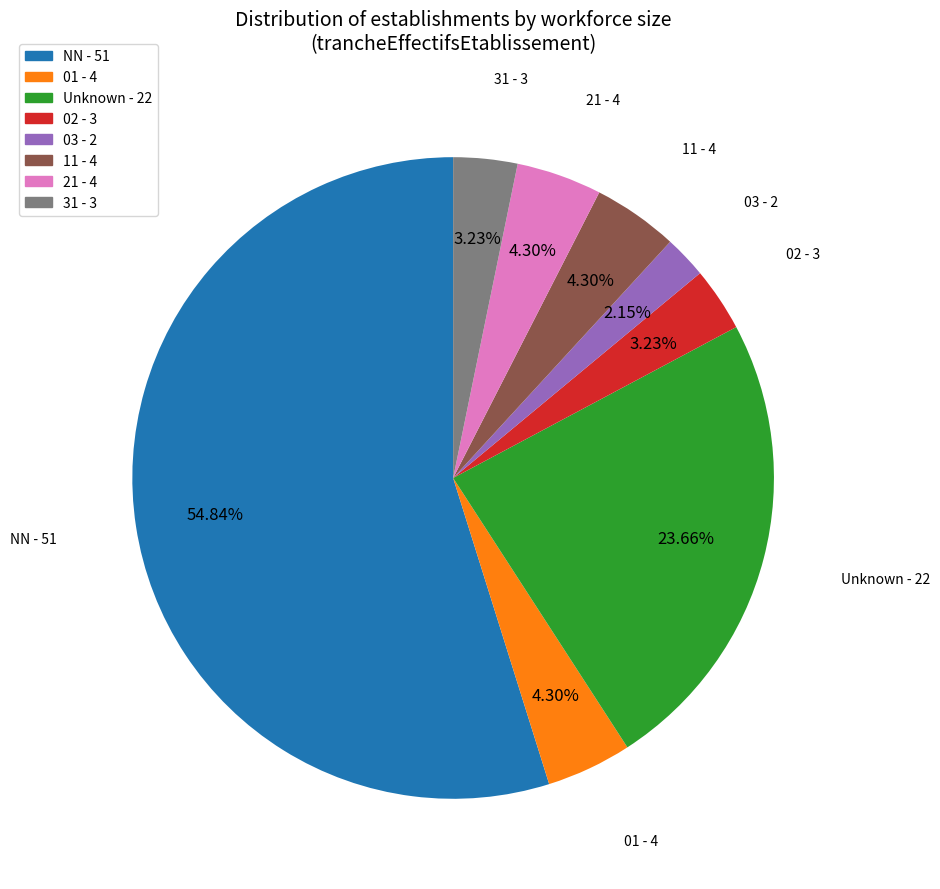

Between 31 - 3 and 21 - 4, which is larger?

21 - 4